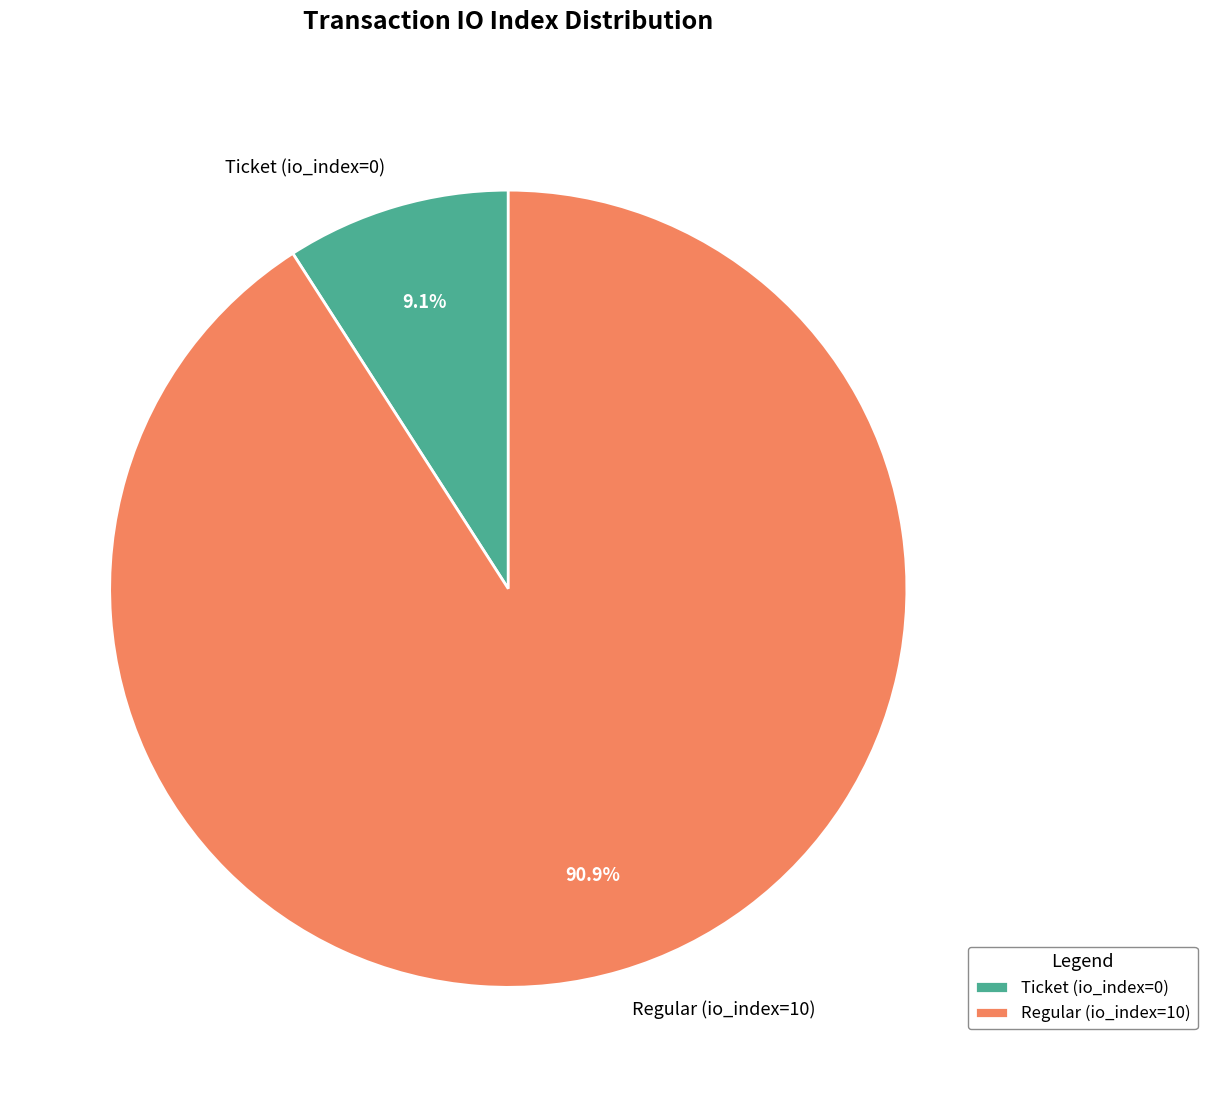

Is the sum of Ticket (io_index=0) and Regular (io_index=10) greater than half?

Yes